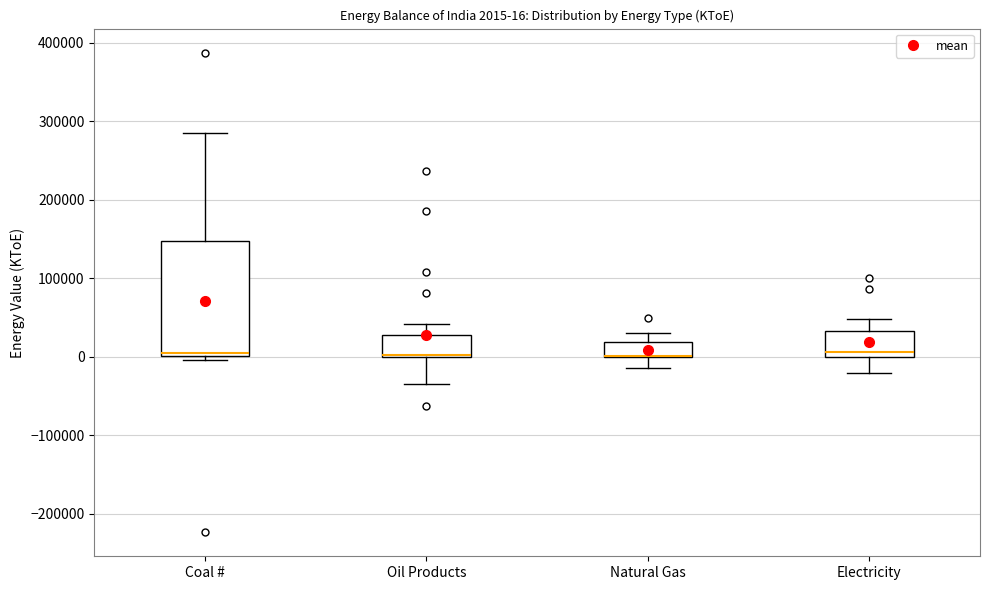

Comparing the boxes themselves (not the whiskers), which one is the tallest?

Coal #